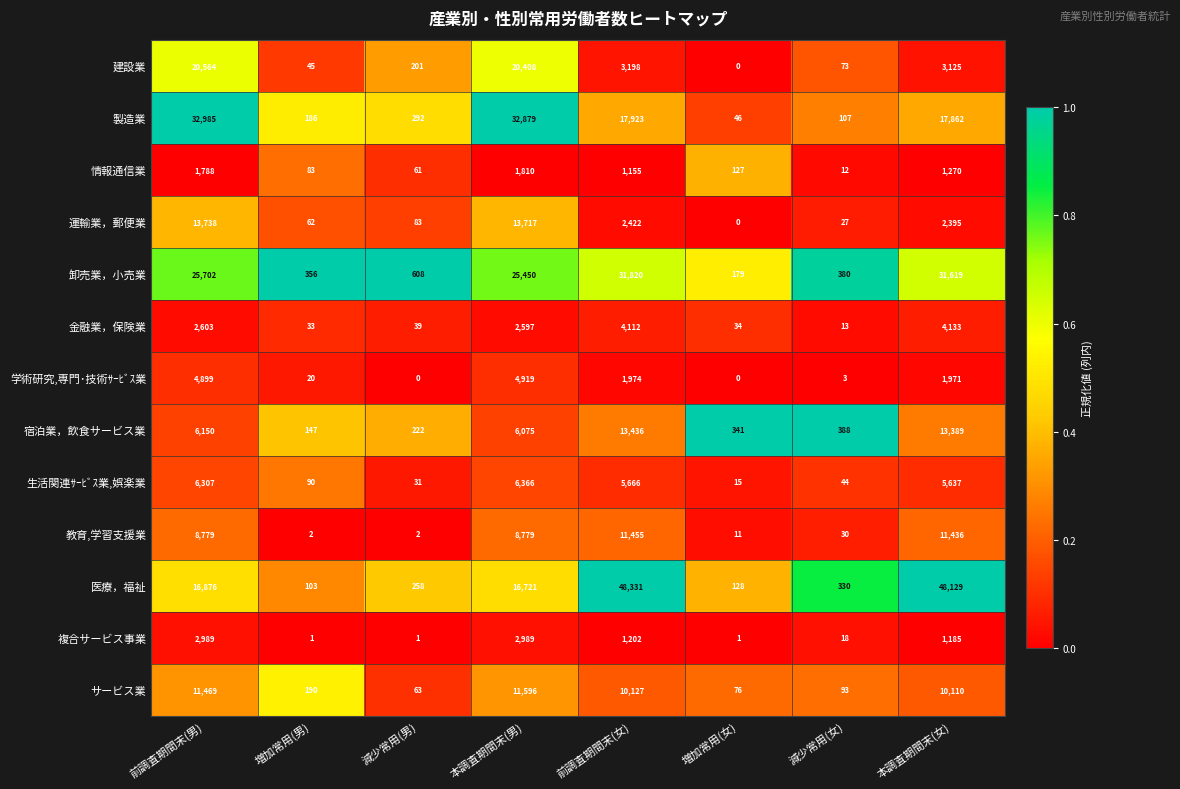

The value of 教育,学習支援業 at 前調査期間末(女) is 5356. True or false?

False